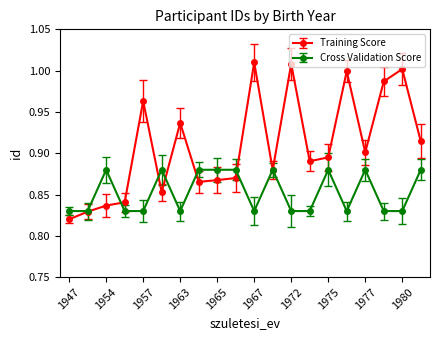

At how many categories does at least one series exceed 0?

20